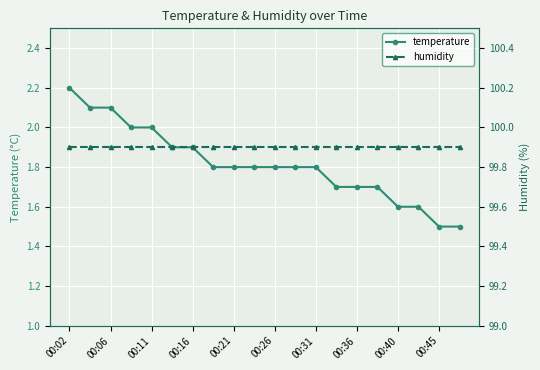

What is the approximate value of humidity at 00:02?

99.9